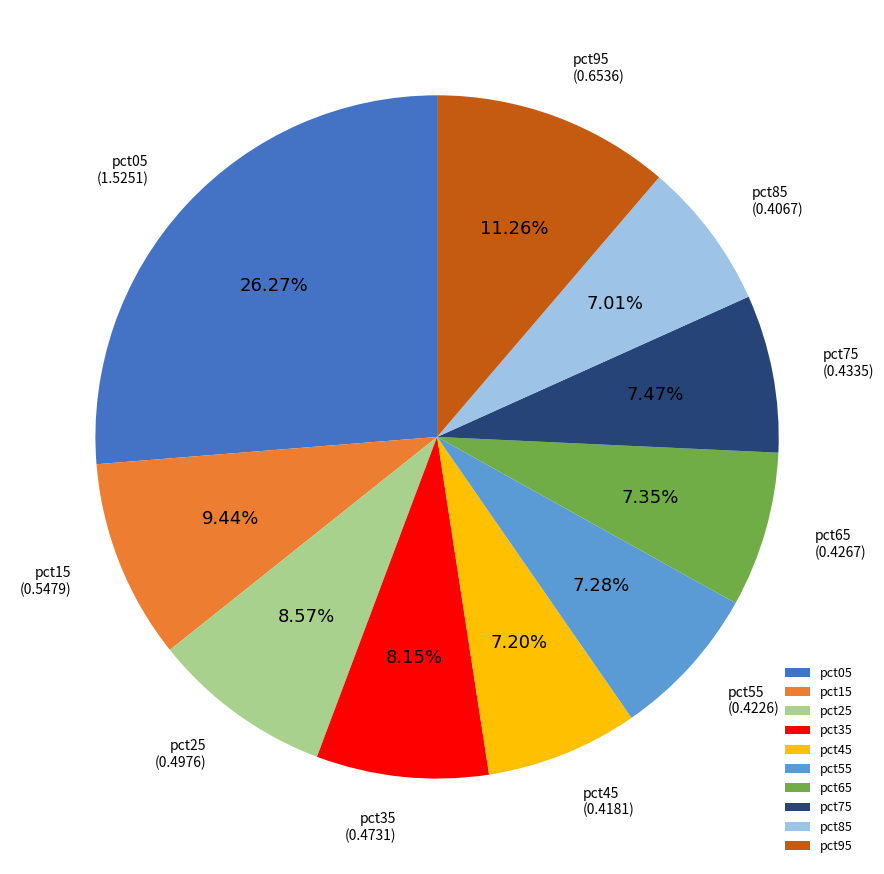

Is there a majority slice in this chart?

No